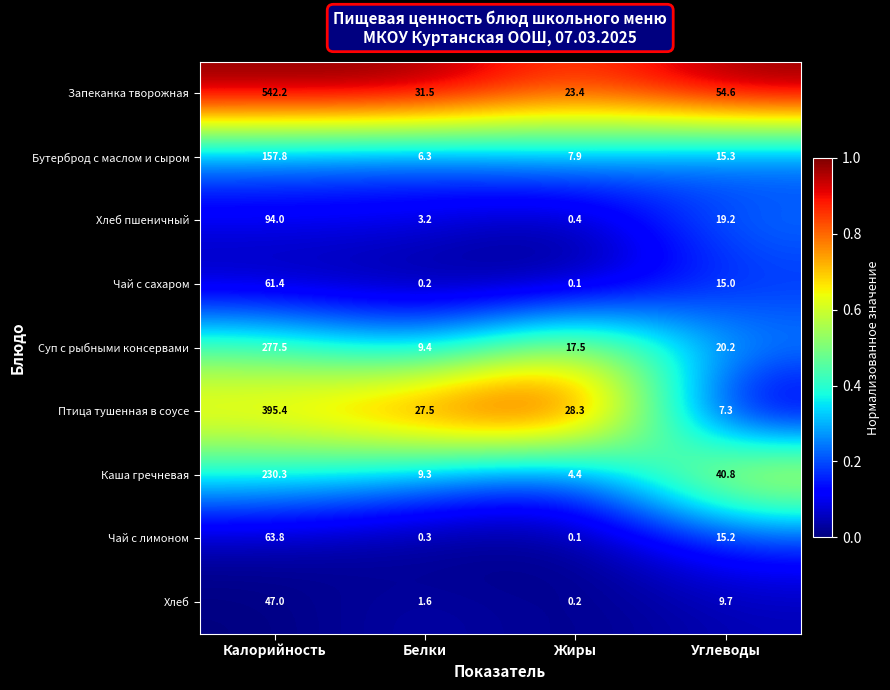

Which series has the widest spread of values?

Запеканка творожная